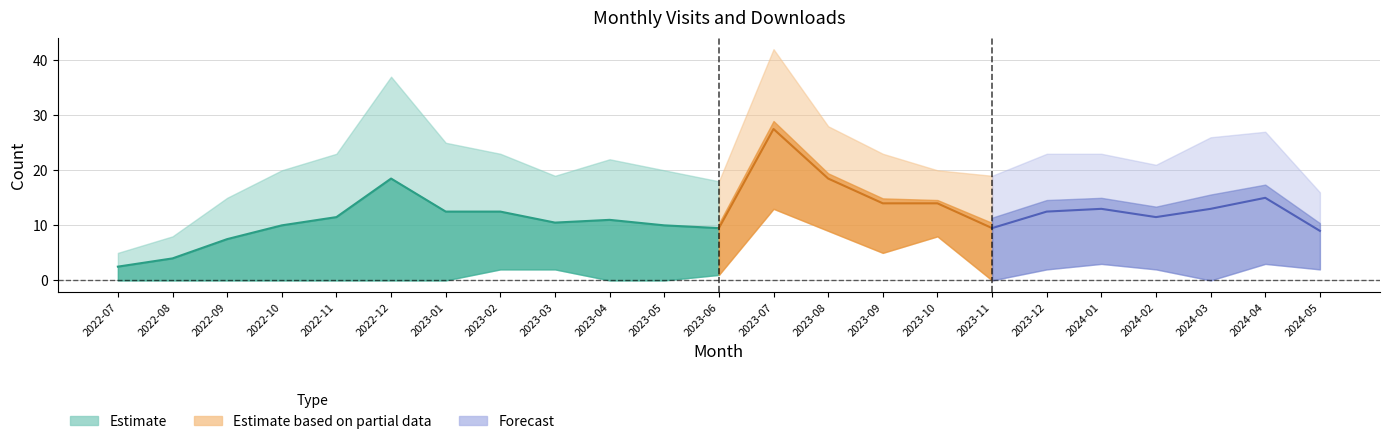

How many interior local peaks does the monthly_visit series have?

4